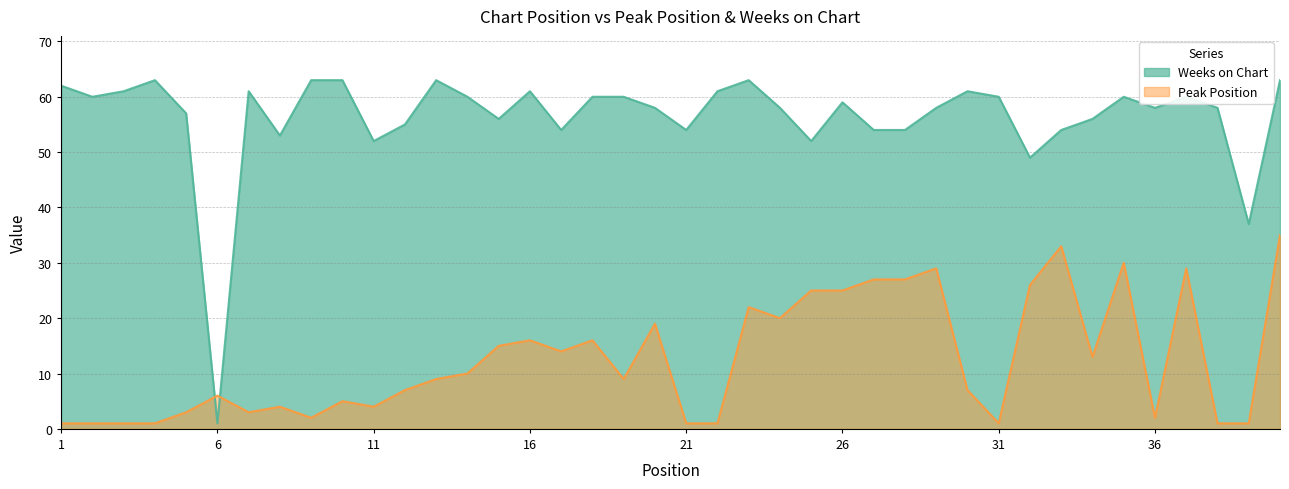

True or false: Weeks on Chart has a value of 49 at 32.

True